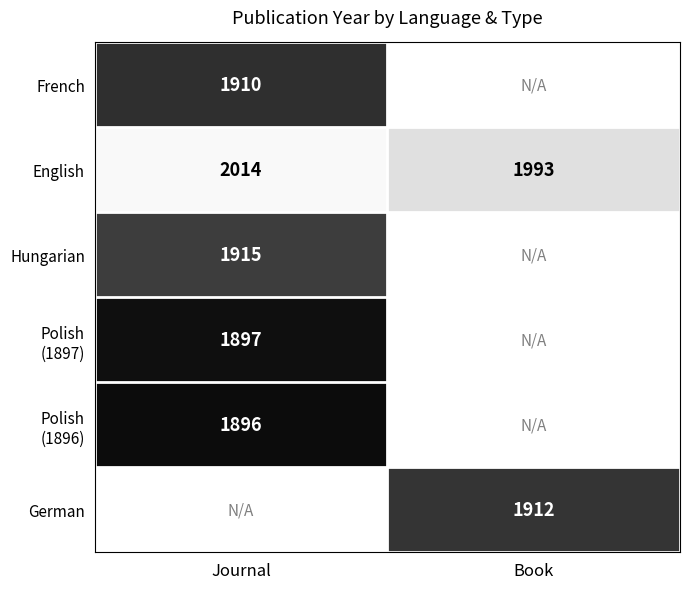

Is it true that Hungarian equals 1915 at Journal?

True